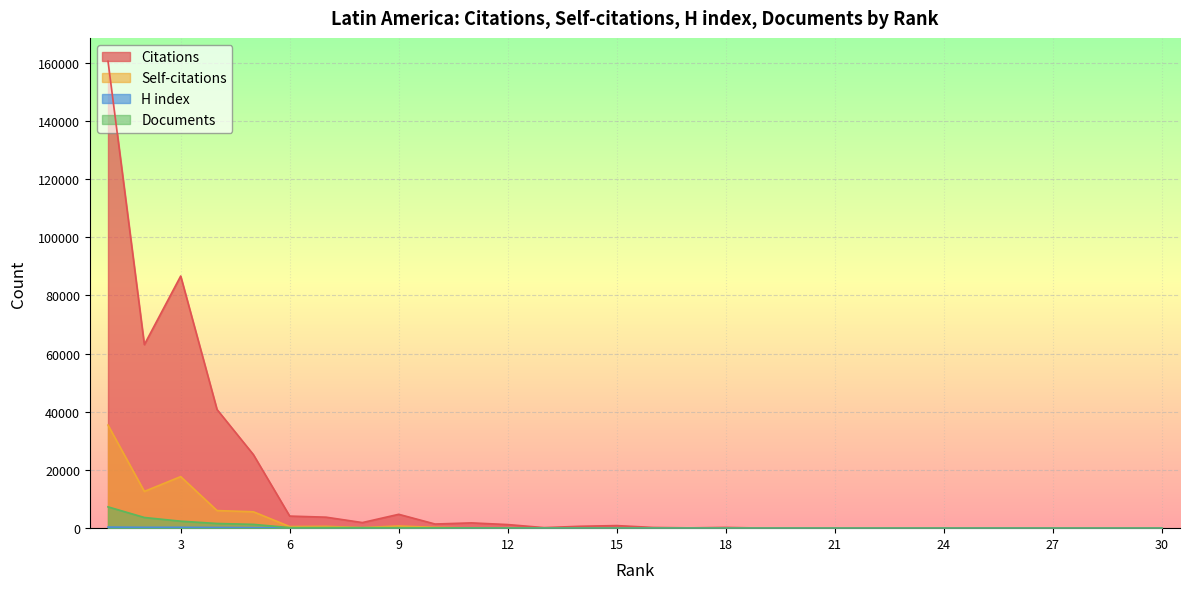

Between 26 and 7, which is larger?

7